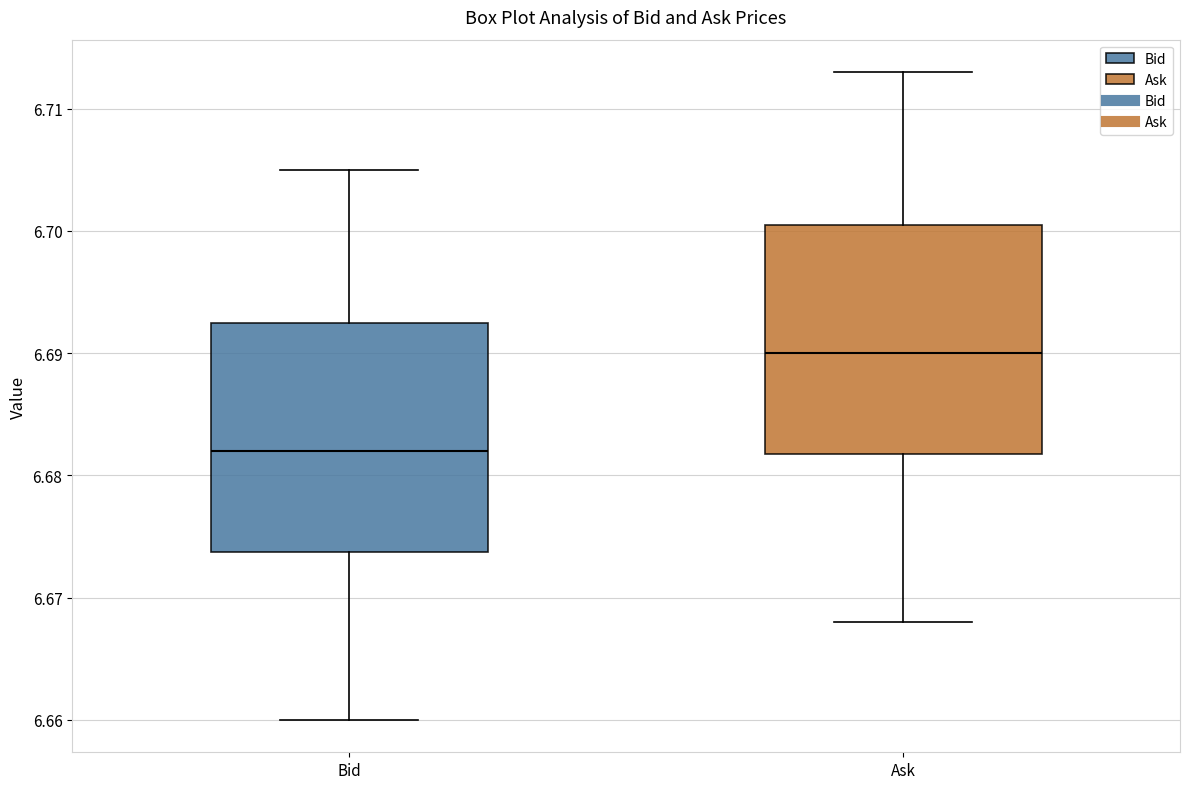

Reading left to right, transcribe this box plot: for each box, give where its median line is, the range the box spans, and where its two whiskers end, as read against the y-axis. The values are not printed on the chart, so give them approximately, as read against the axis.

Bid: median 6.682, box 6.674 to 6.693, whiskers 6.660 to 6.705
Ask: median 6.690, box 6.682 to 6.701, whiskers 6.668 to 6.713